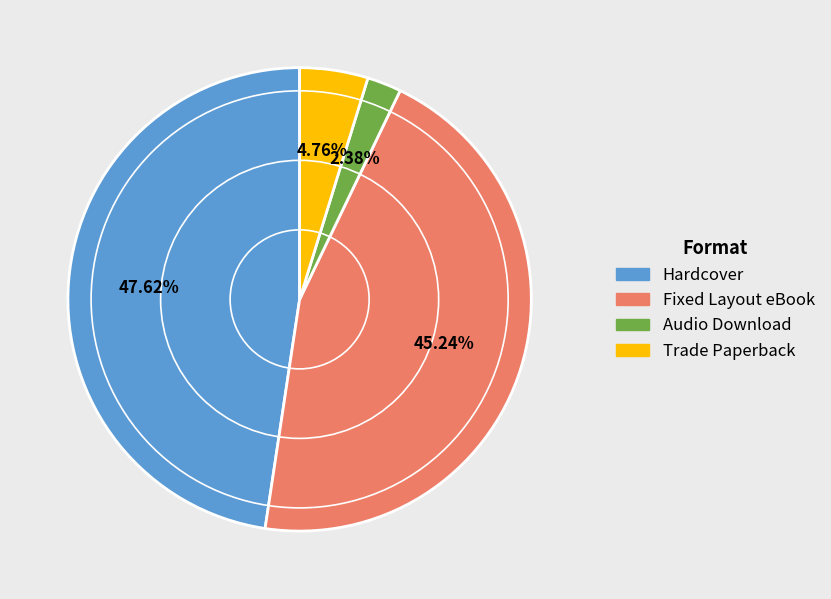

What is the ratio of the value at Fixed Layout eBook to the value at Audio Download?

19.0